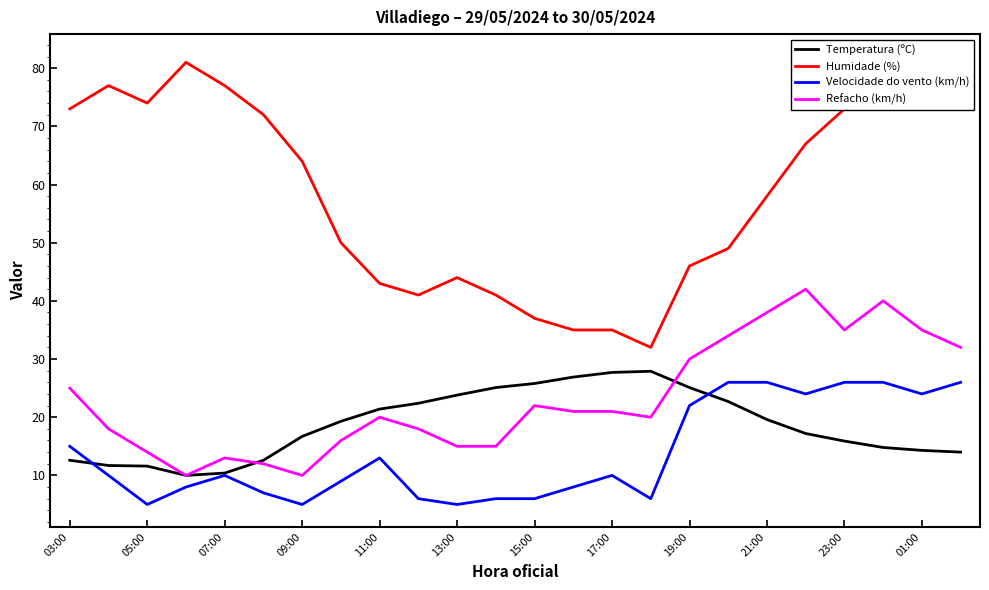

What is the label of the 24th point from the right?

03:00